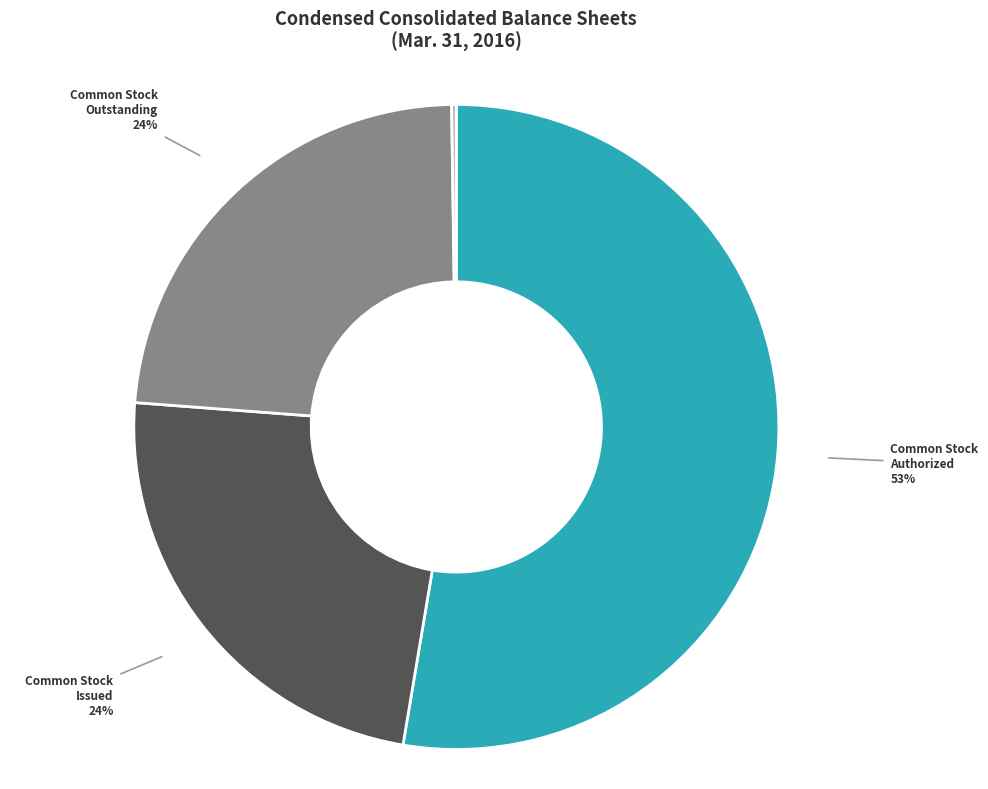

Which category has the biggest portion of the pie?

Common Stock Authorized